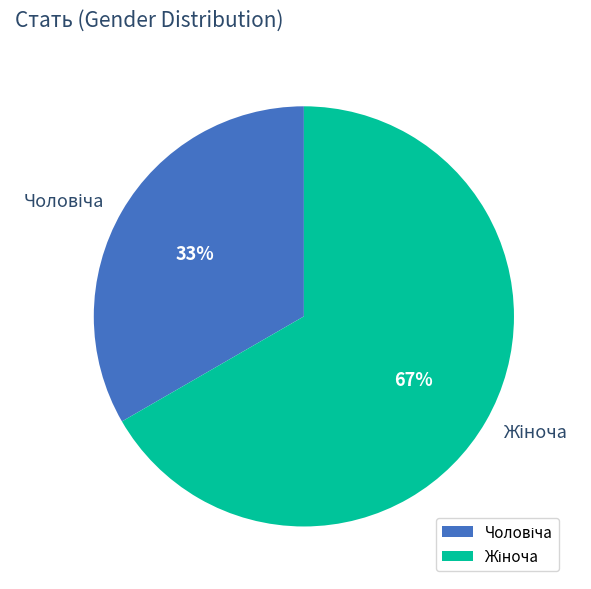

To the nearest percent, what is the average slice percentage?

50%